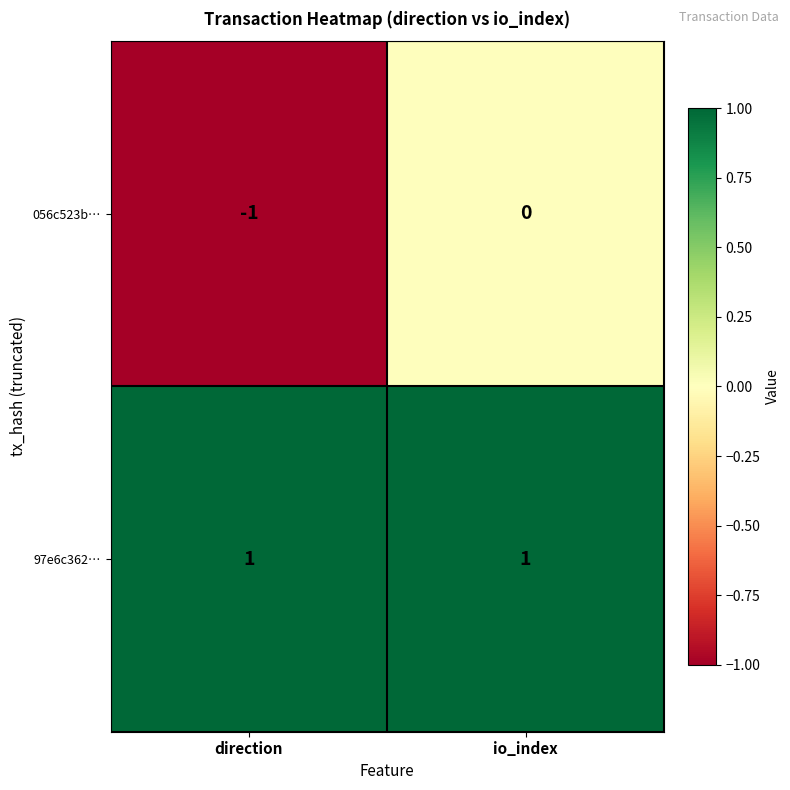

List the series in order of their peak value, lowest first.

056c523b…, 97e6c362…